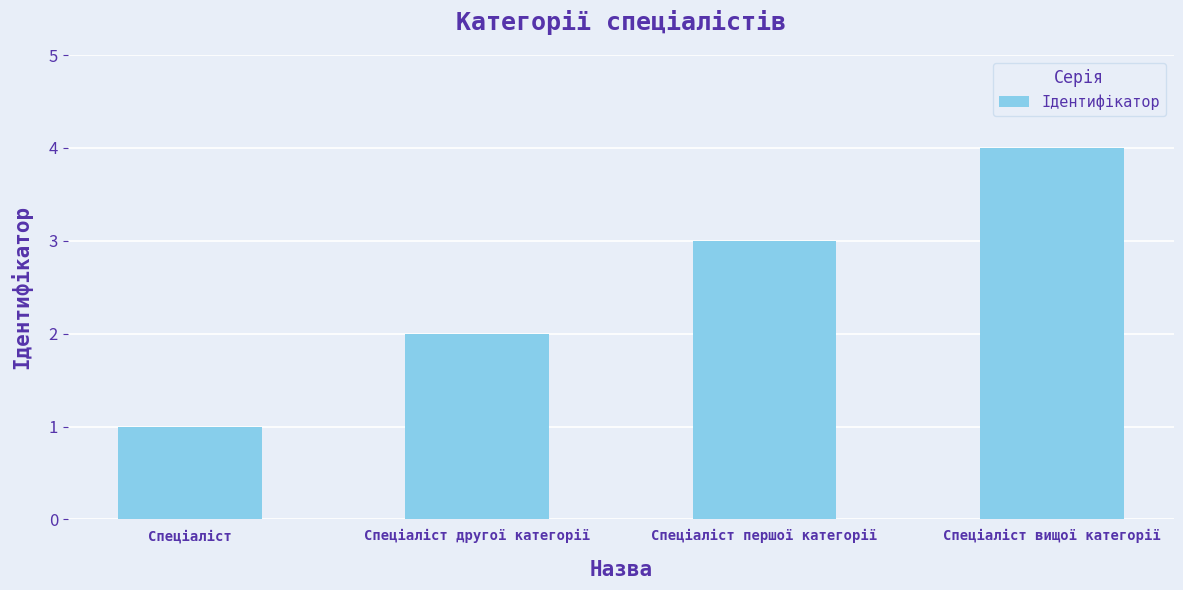

What is the sum of all values?

10